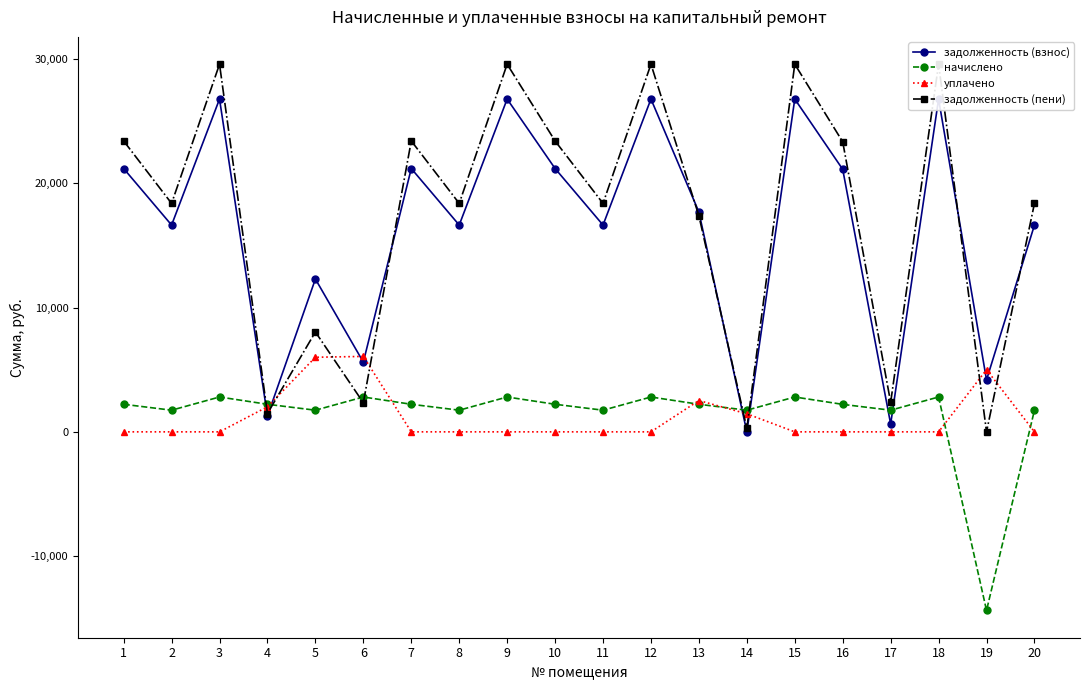

How many interior local valleys does the задолженность (взнос) series have?

8